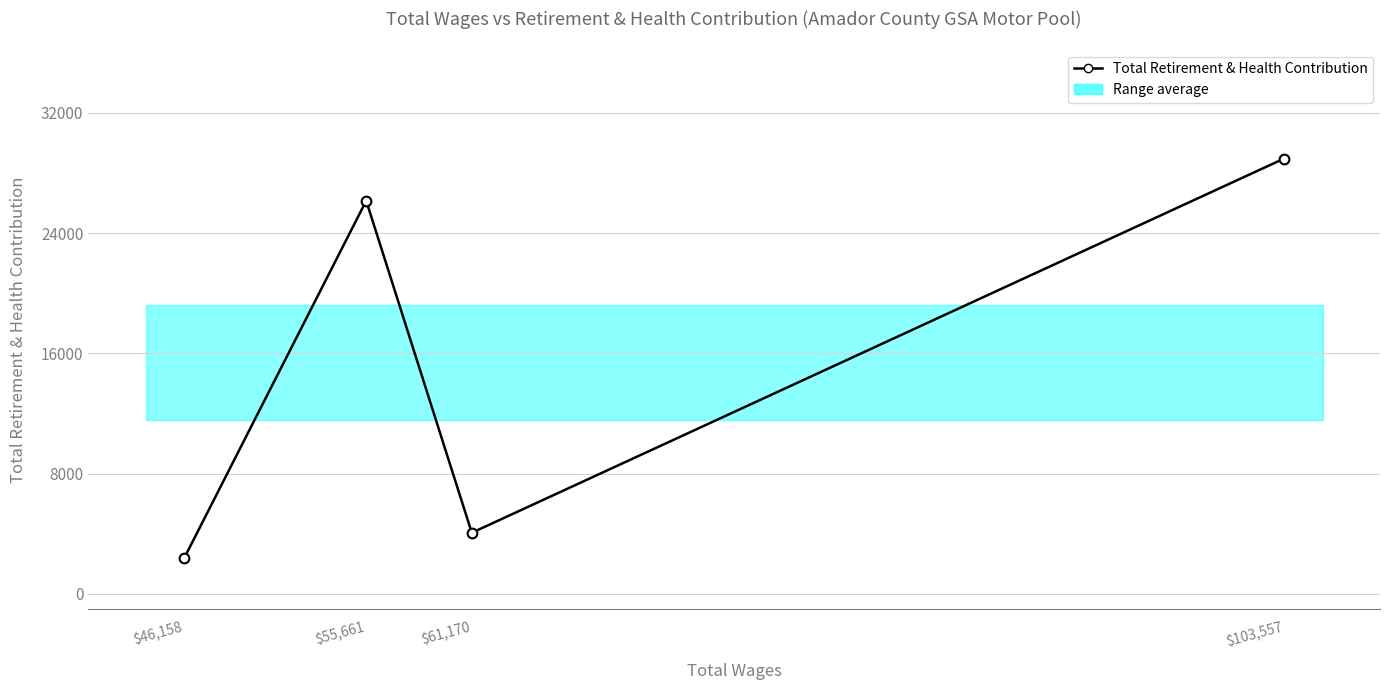

How many points are higher than both their immediate neighbors (excluding endpoints)?

1